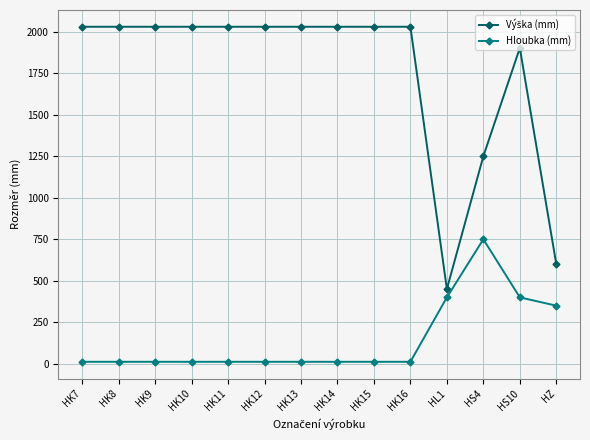

What is the label of the 5th point from the right?

HK16